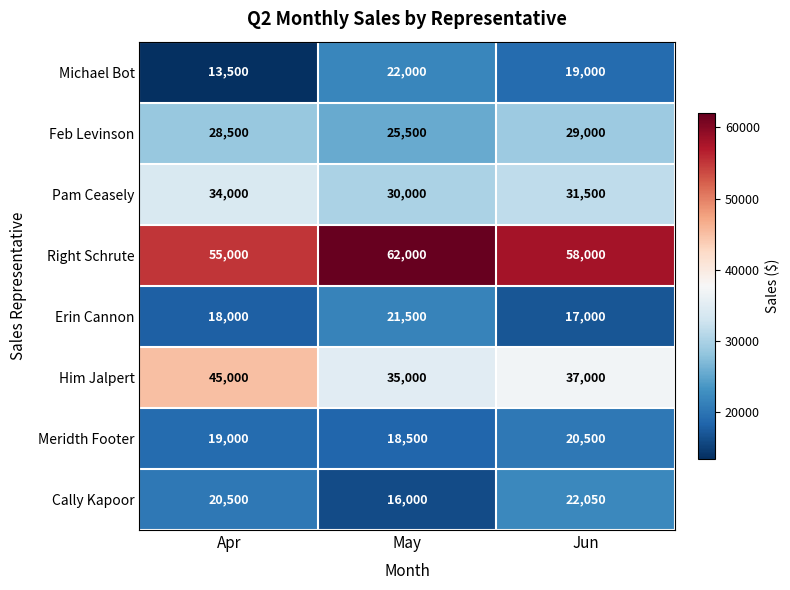

Reading left to right, extract all data points from this chart.

Michael Bot: Apr=13500	May=22000	Jun=19000
Feb Levinson: Apr=28500	May=25500	Jun=29000
Pam Ceasely: Apr=34000	May=30000	Jun=31500
Right Schrute: Apr=55000	May=62000	Jun=58000
Erin Cannon: Apr=18000	May=21500	Jun=17000
Him Jalpert: Apr=45000	May=35000	Jun=37000
Meridth Footer: Apr=19000	May=18500	Jun=20500
Cally Kapoor: Apr=20500	May=16000	Jun=22050